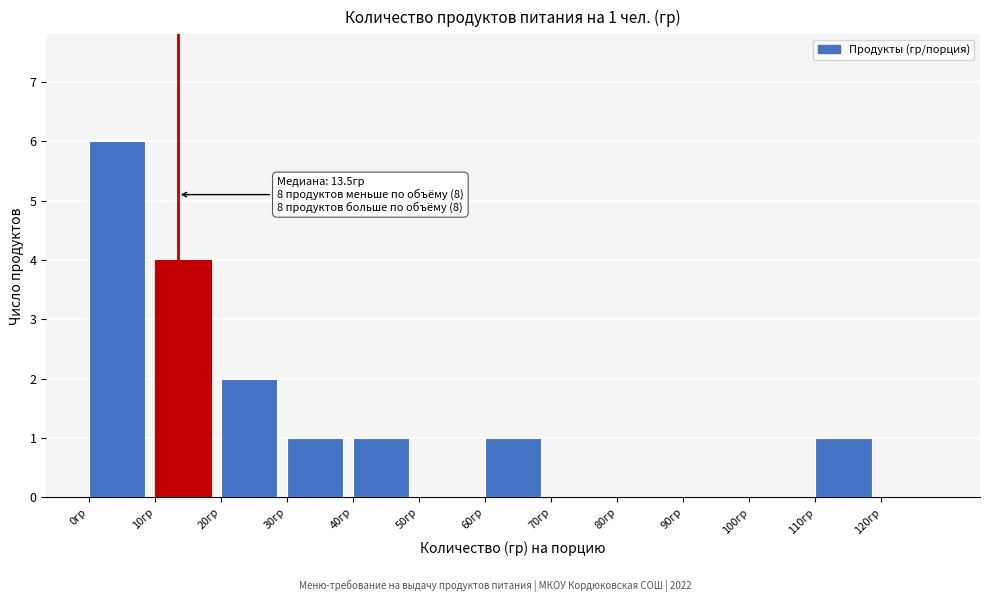

Which range on the x-axis has the tallest bar?

0 to 10